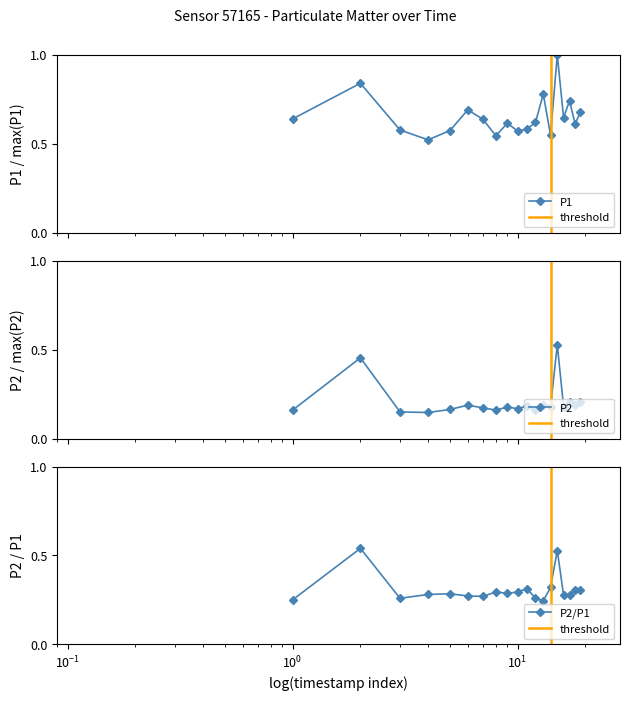

How many P2 values are between 0 and 1?

19